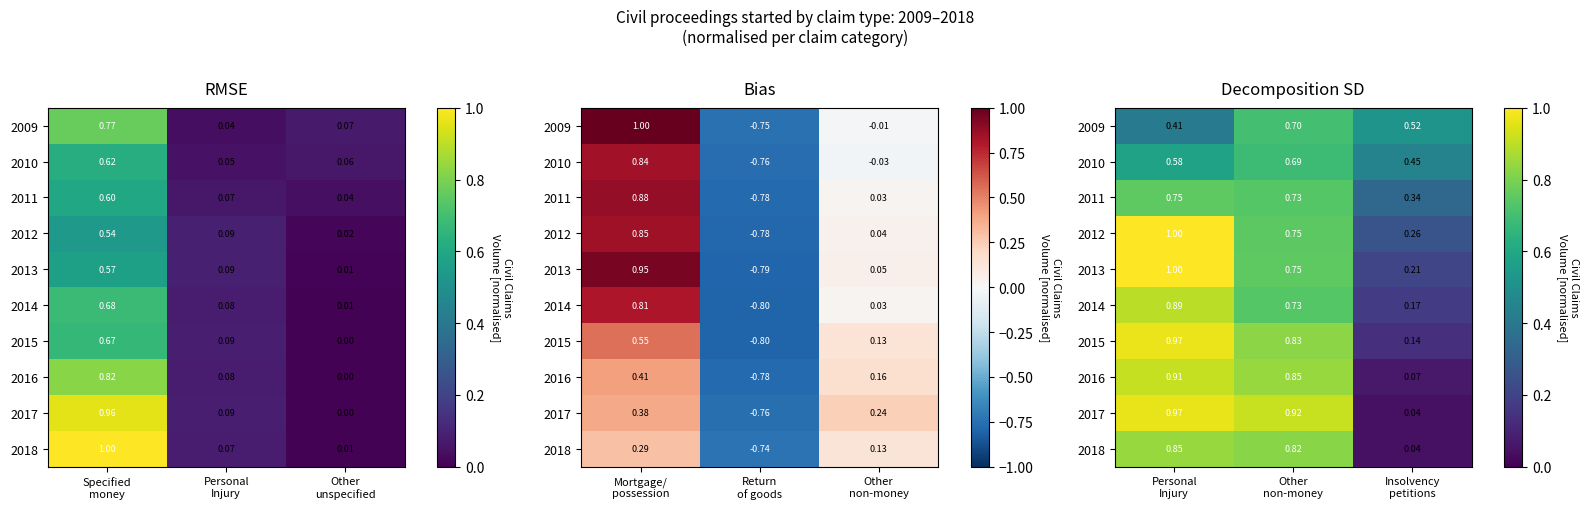

How many data points does each series have?

3